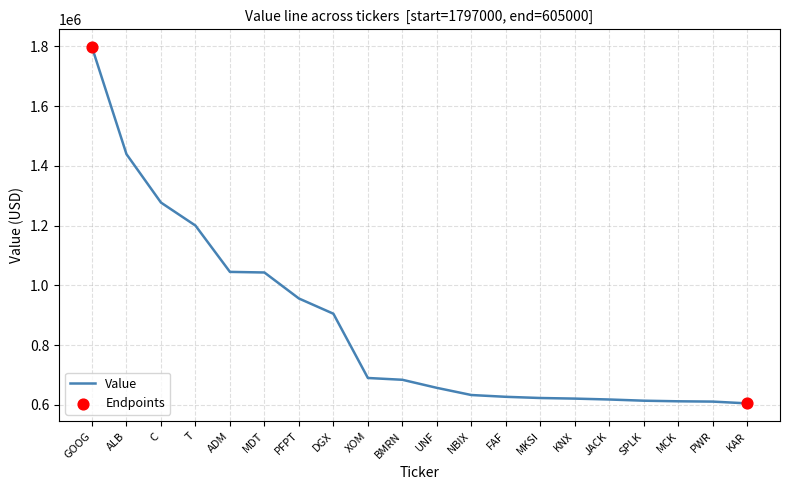

What is the change in value from MKSI to JACK?

-5000